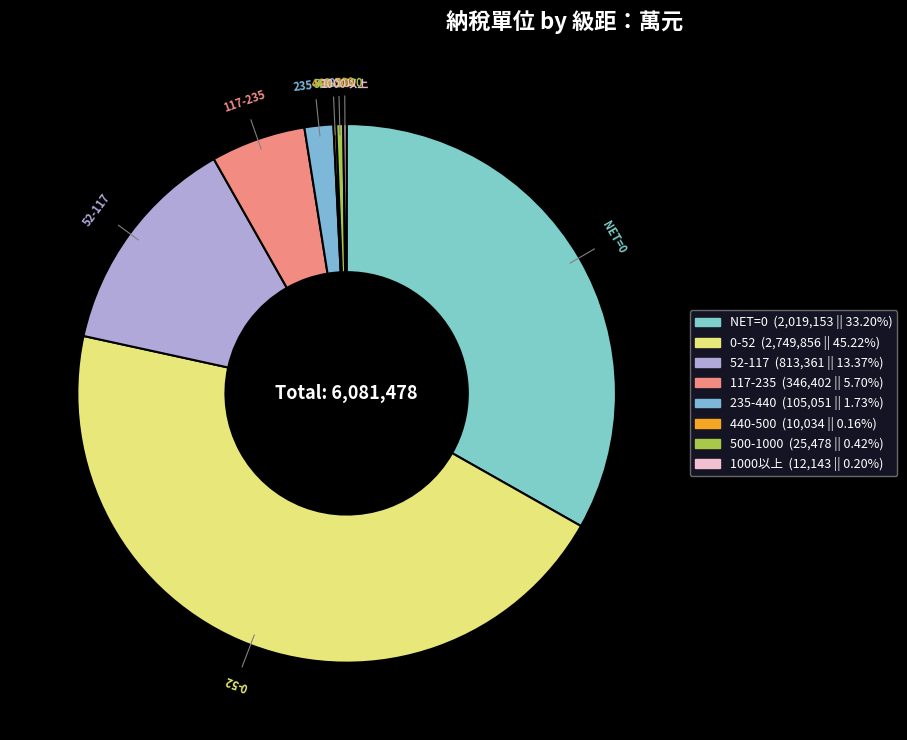

Approximately how many times larger is the value at 500-1000 compared to 235-440?

0.2